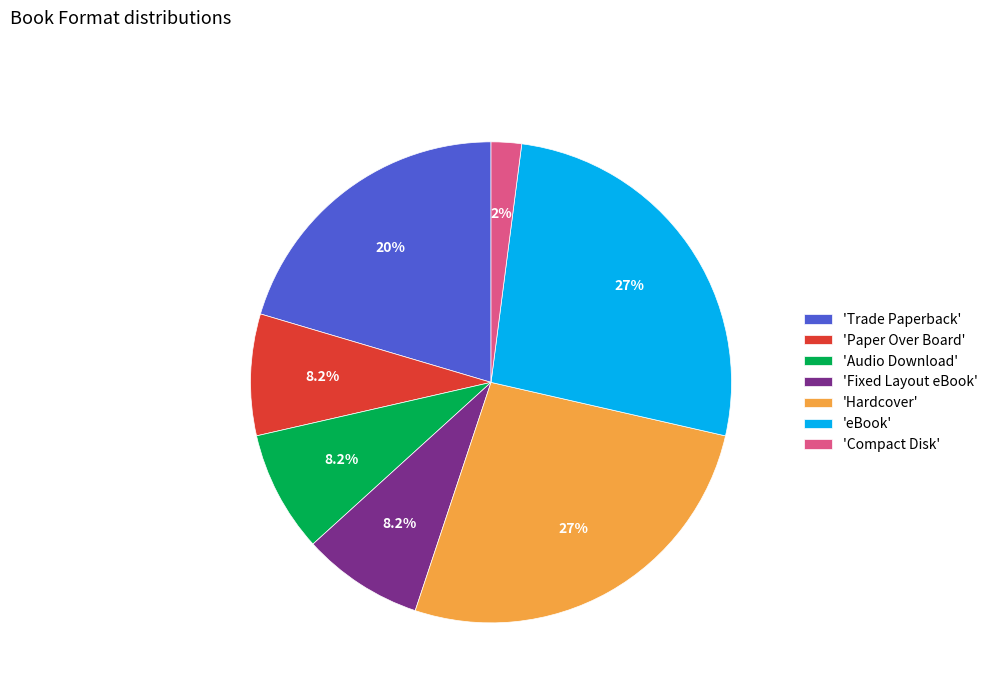

To the nearest percent, what is the difference between the largest and smallest slice percentages?

24%